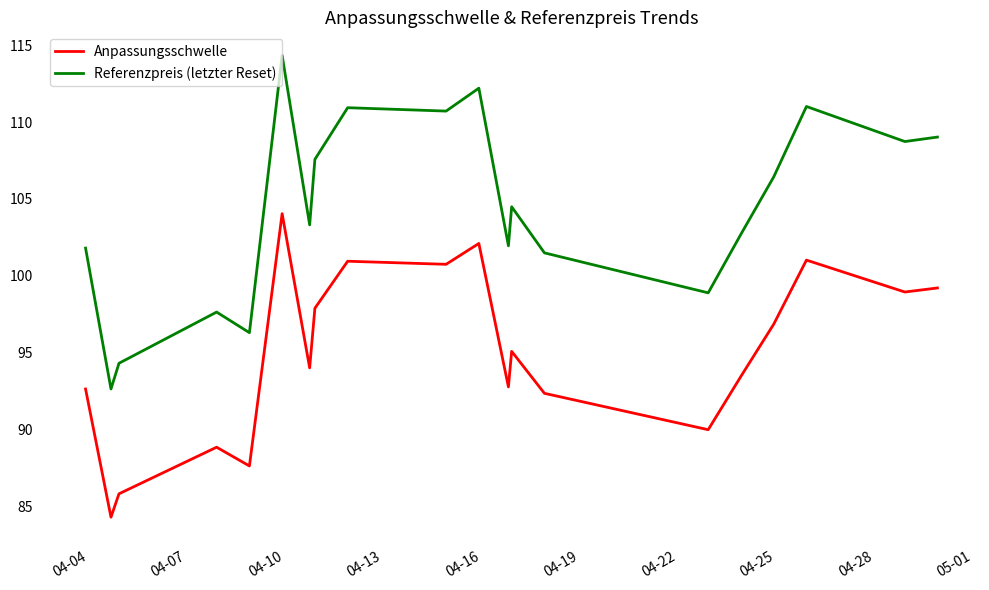

Which series has the largest total across all categories?

Referenzpreis (letzter Reset)